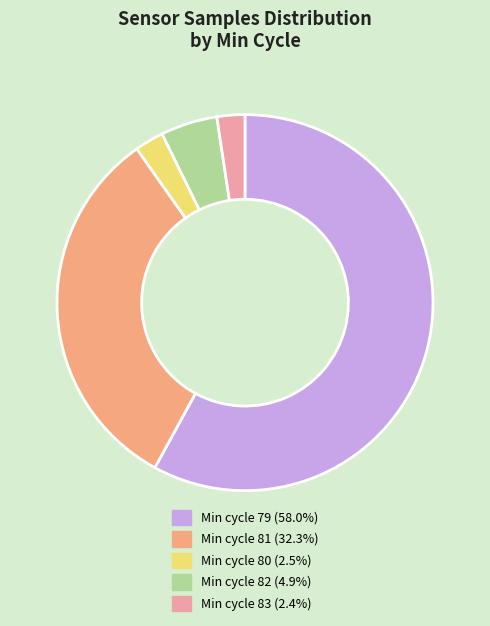

Combined, do Min cycle 79 (58.0%) and Min cycle 81 (32.3%) account for over 50%?

Yes